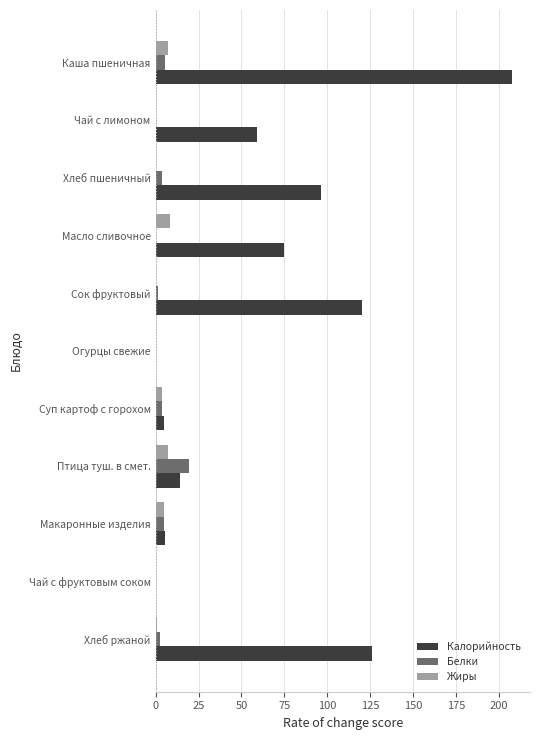

What is the average value of the Калорийность series?

64.4